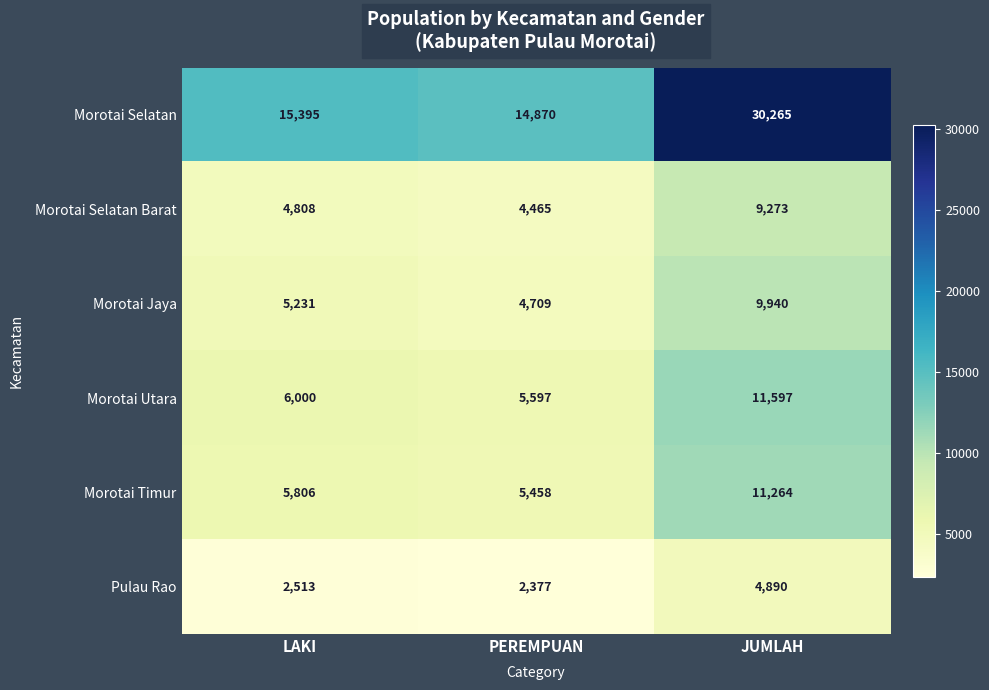

Where is Morotai Selatan Barat nearest to the value 6869?

LAKI